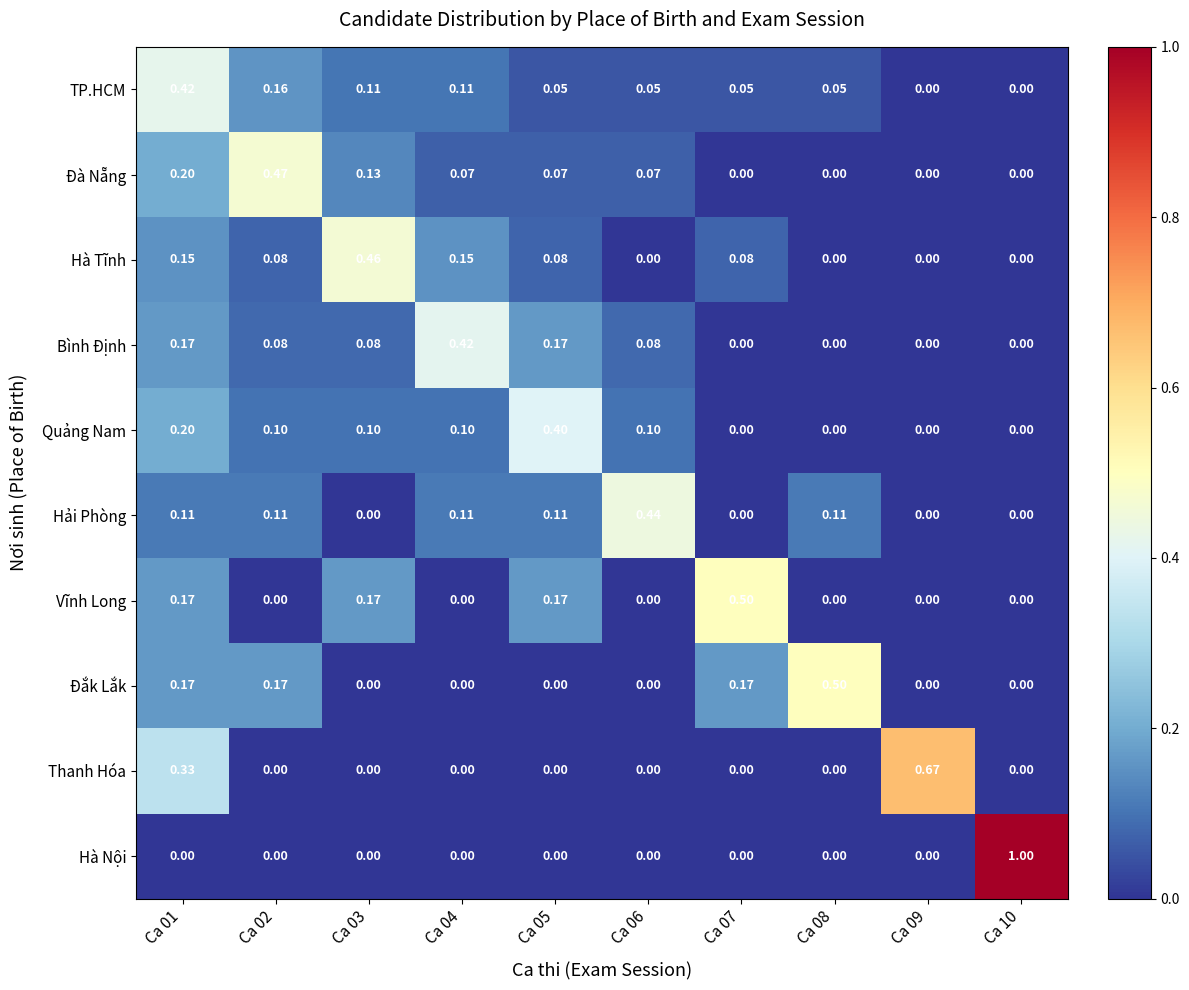

What is the maximum value shown in the chart?

1.0